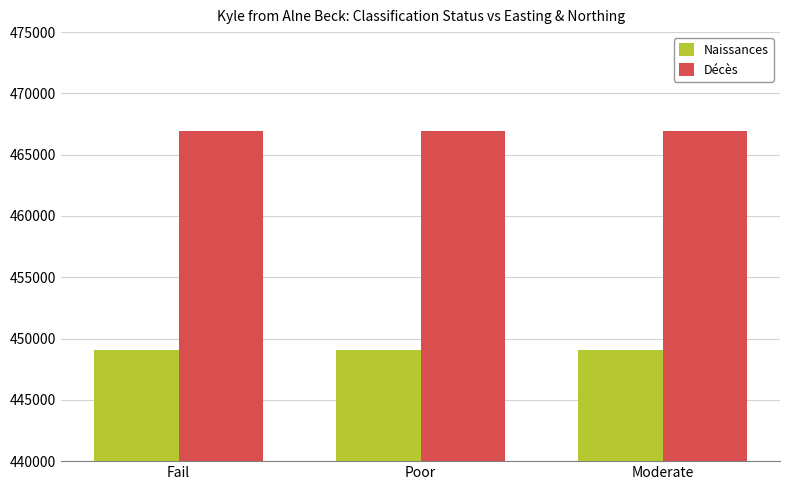

True or false: Naissances has a value of 614008 at Poor.

False